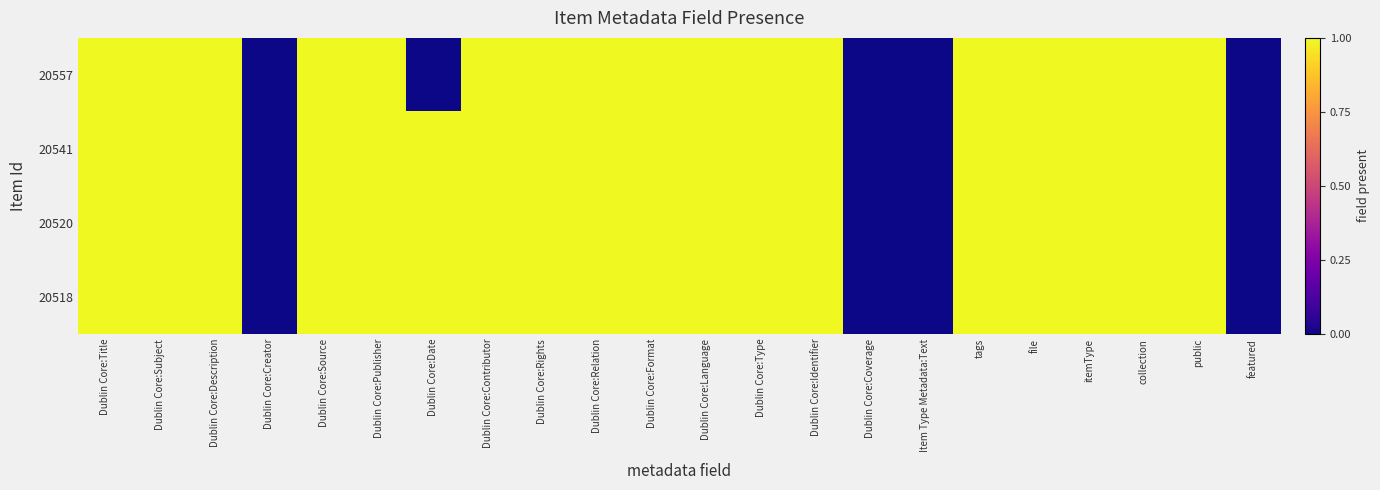

Which has a higher value, Dublin Core:Subject or Dublin Core:Title?

Dublin Core:Subject